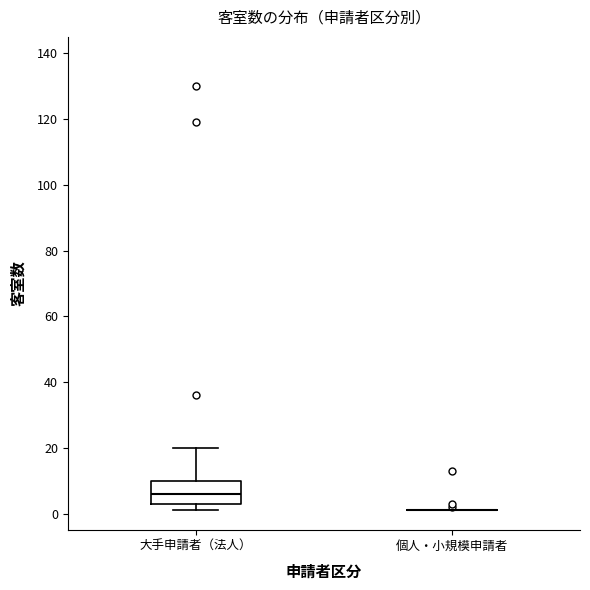

Comparing the boxes themselves (not the whiskers), which one is the tallest?

大手申請者（法人）